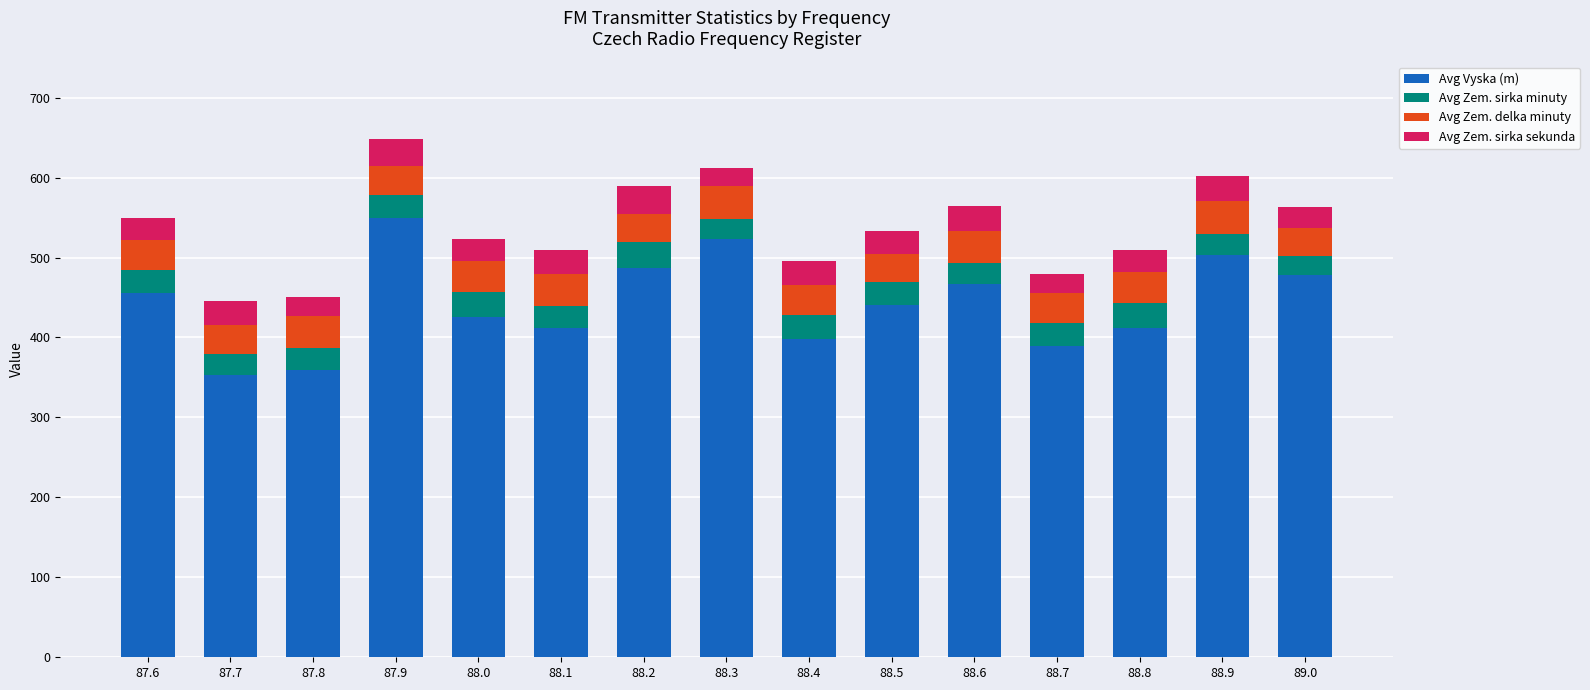

What is the difference between the Avg Vyska (m) values at 88.3 and 88.4?

125